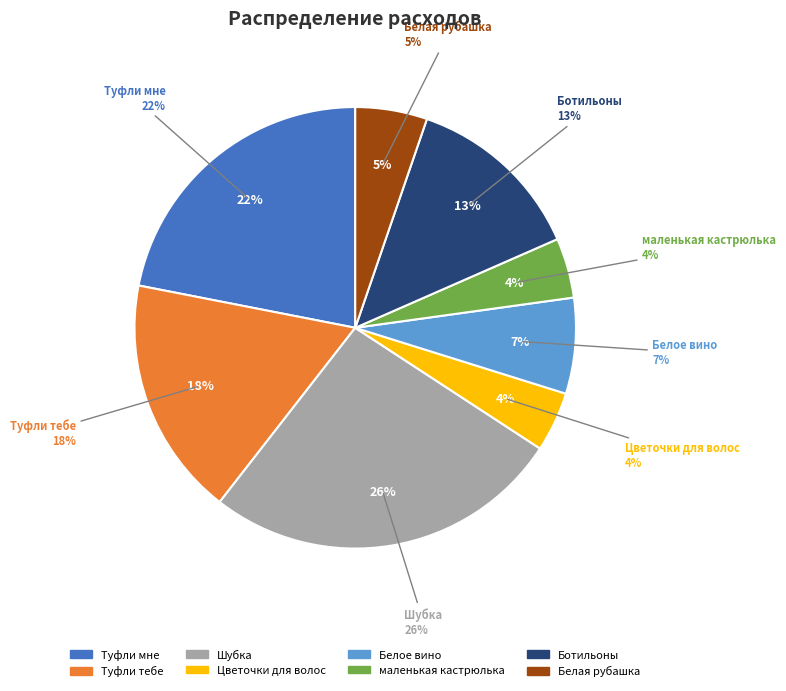

Rank the categories by value from highest to lowest.

Шубка, Туфли мне, Туфли тебе, Ботильоны, Белое вино, Белая рубашка, Цветочки для волос, маленькая кастрюлька